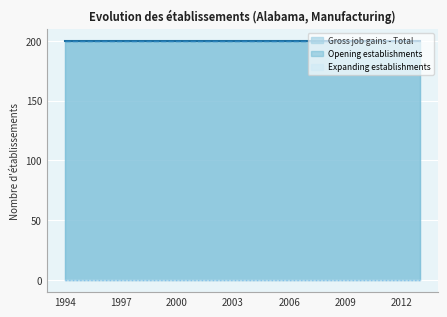

What is the value of the Gross job gains - Total point at the 6th from the left?

200